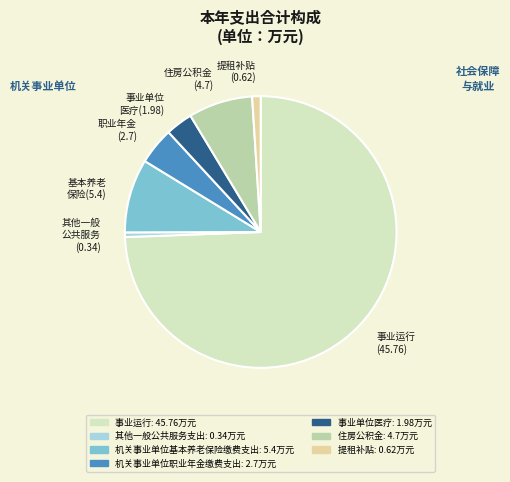

Is there any slice that represents more than half of the pie?

Yes